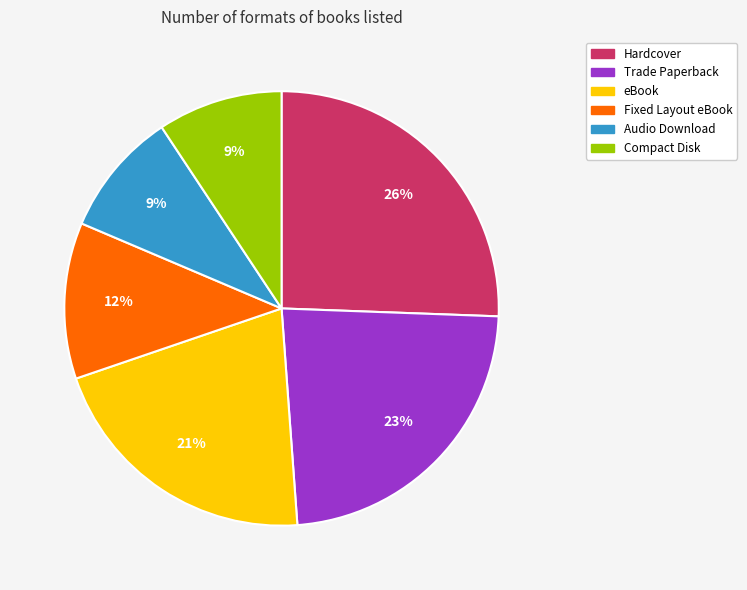

Which slice is the largest?

Hardcover